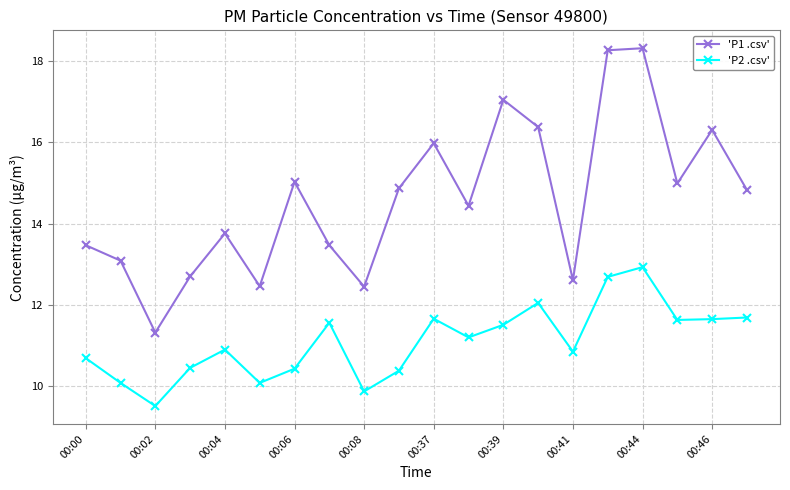

True or false: 'P2 .csv' has more than 1 interior local peaks.

True